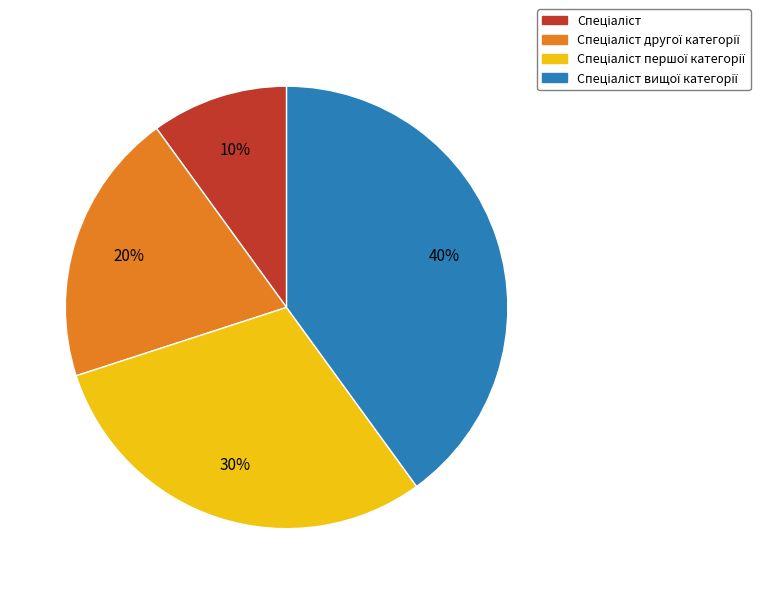

Is there a majority slice in this chart?

No